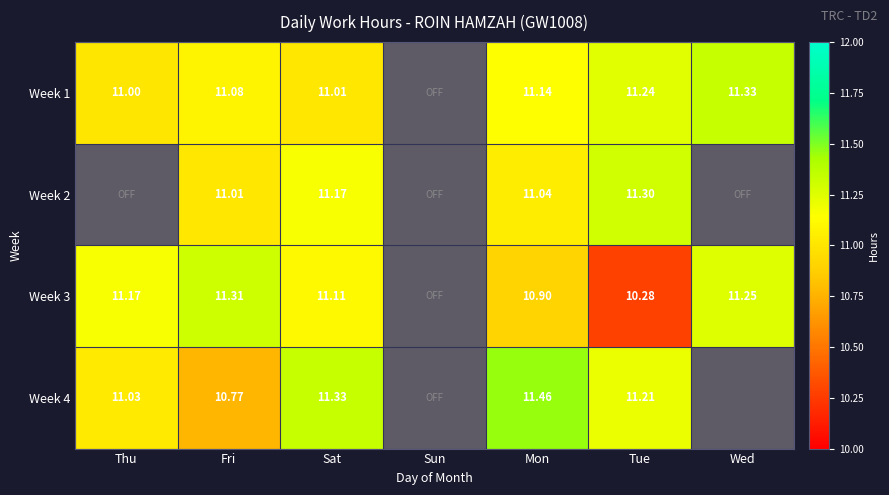

What is the greatest value displayed?

11.5